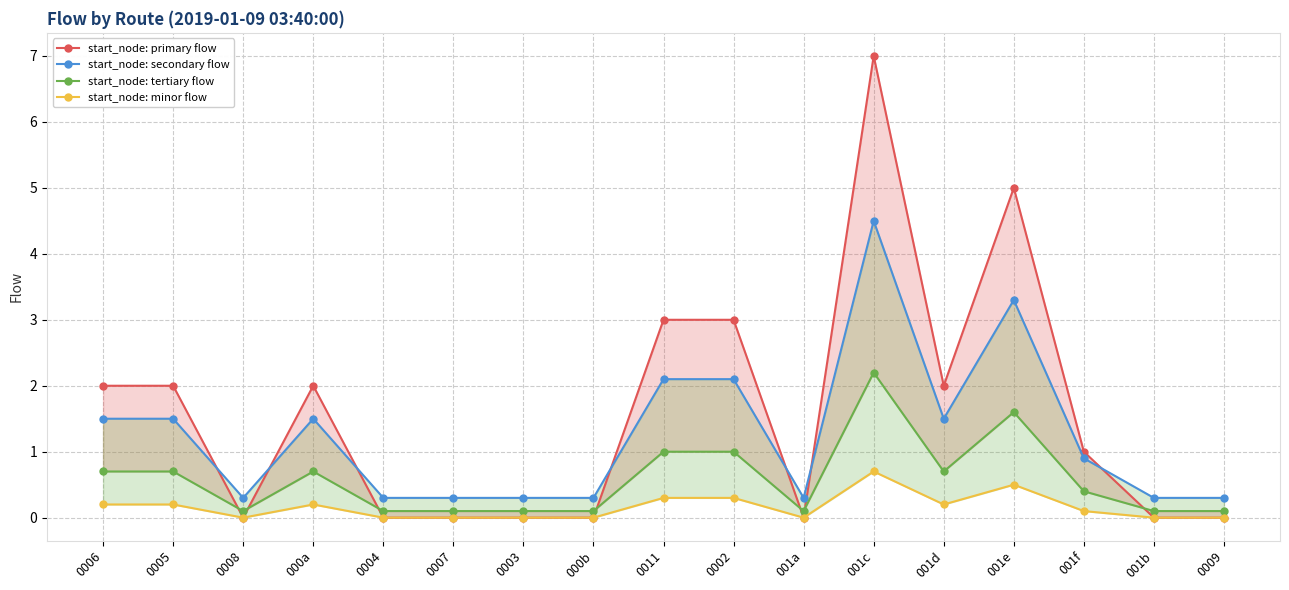

How many series are shown in this chart?

4